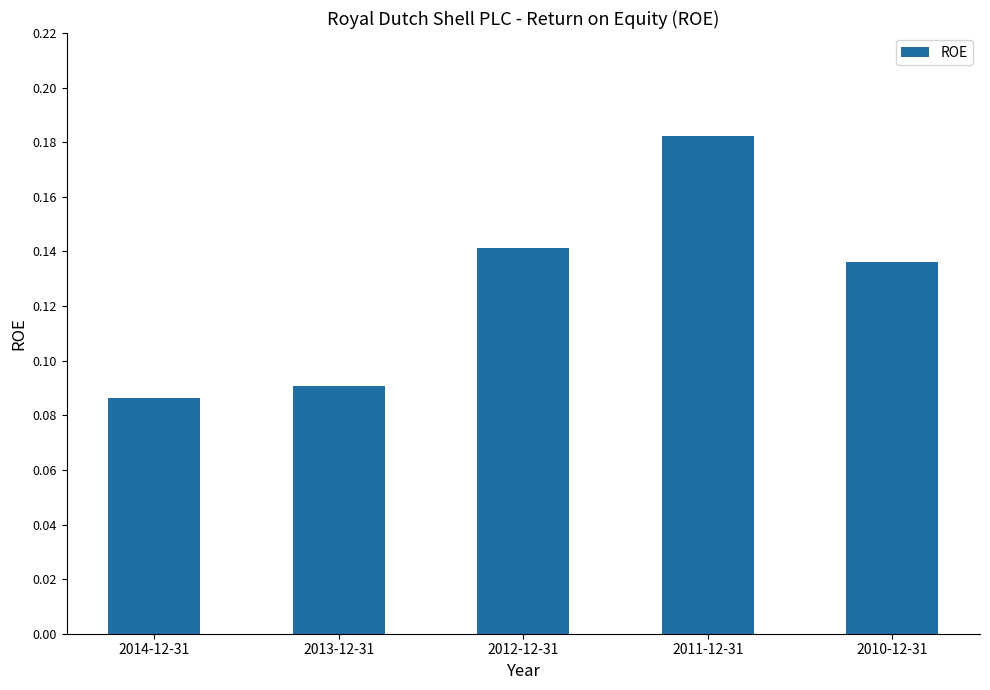

What is the label of the 4th bar from the right?

2013-12-31